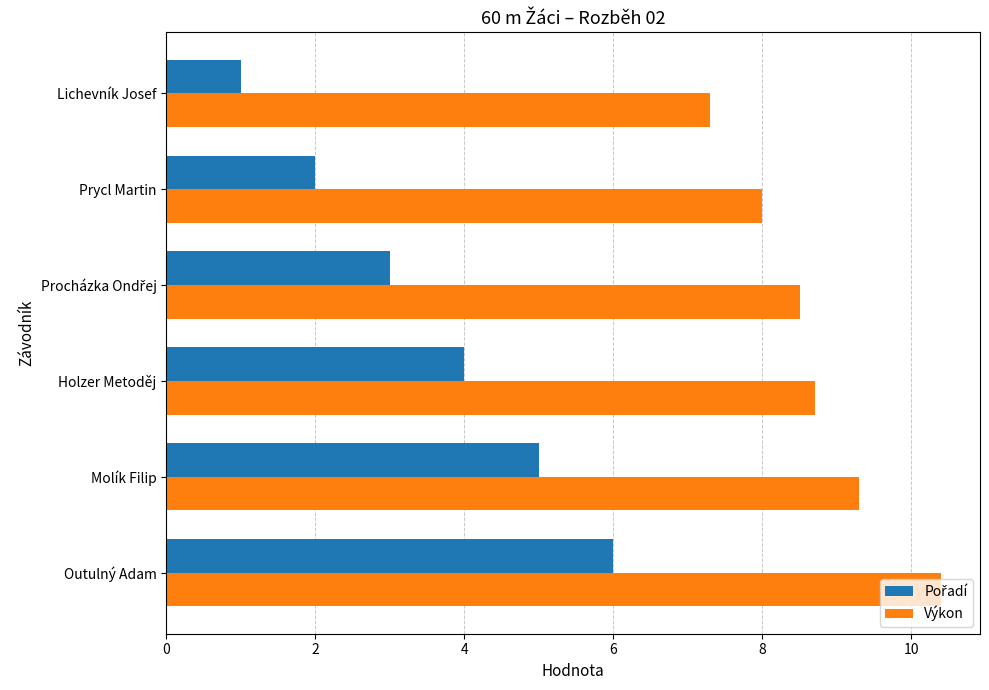

At which category does the chart reach its peak across all series?

Outulný Adam